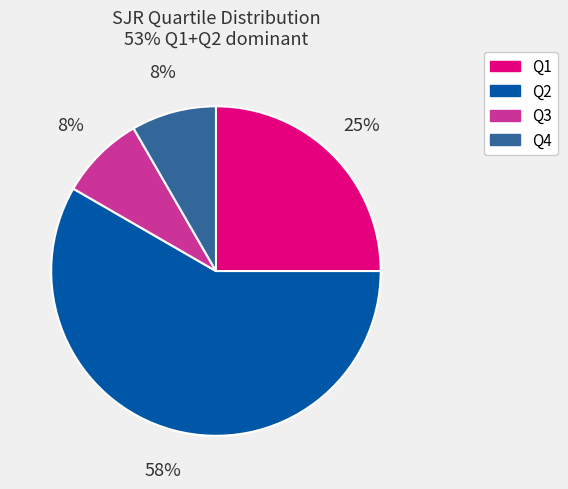

Is it true that Q2 is 64% of the pie?

False